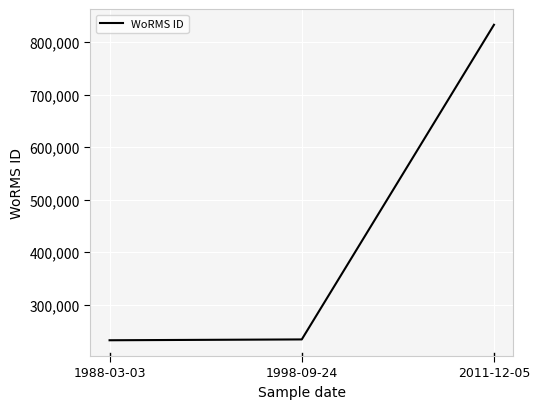

What is the approximate value at 1998-09-24, to the nearest 100?

233400